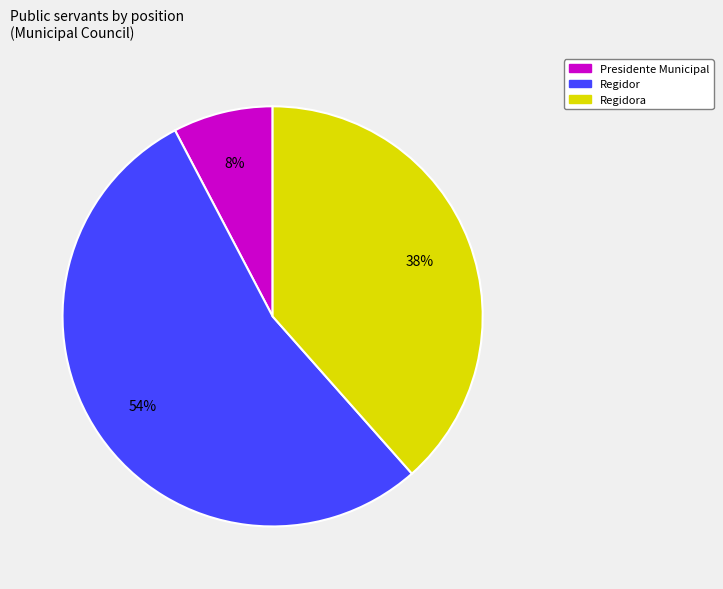

Is there a majority slice in this chart?

Yes